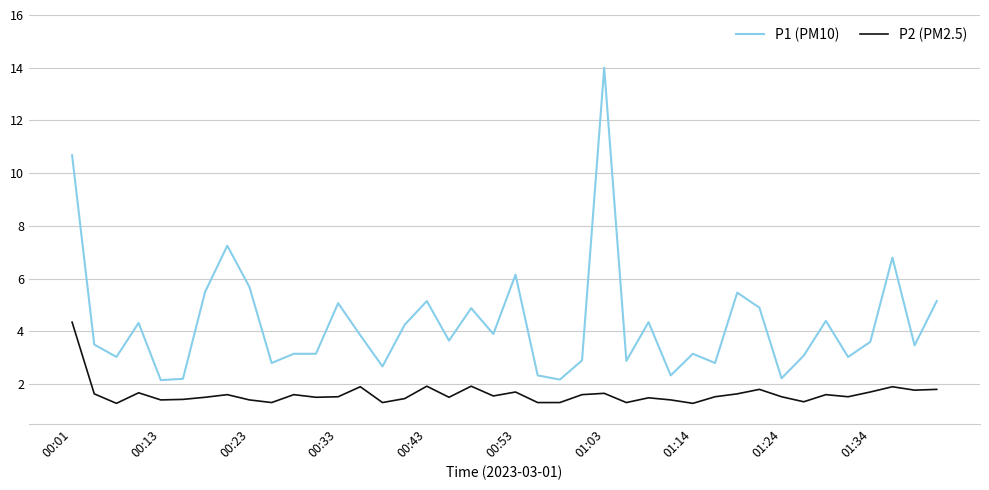

Which series has the largest range (max minus min)?

P1 (PM10)